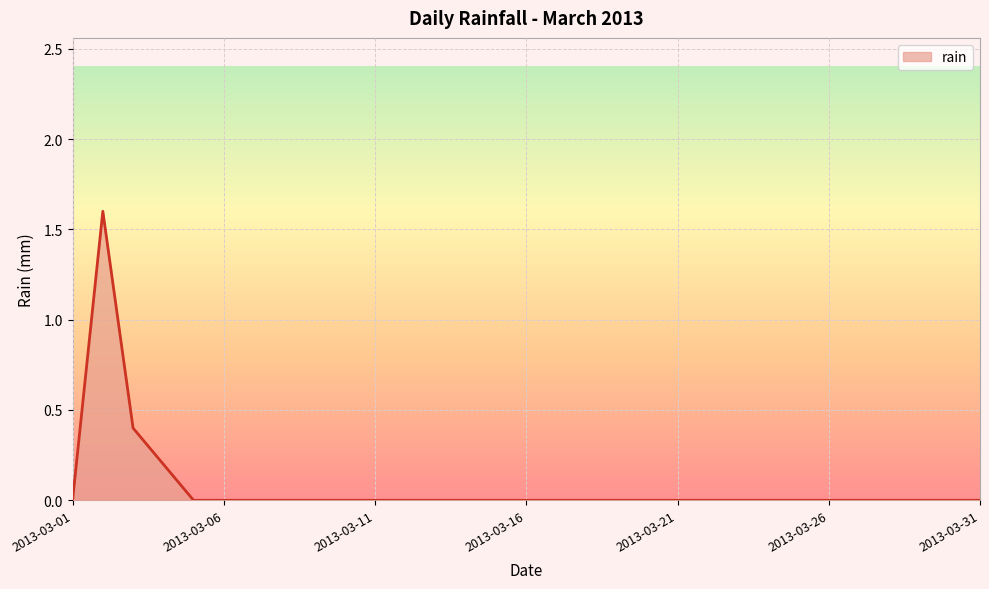

True or false: the data has more than 0 interior local peaks.

True